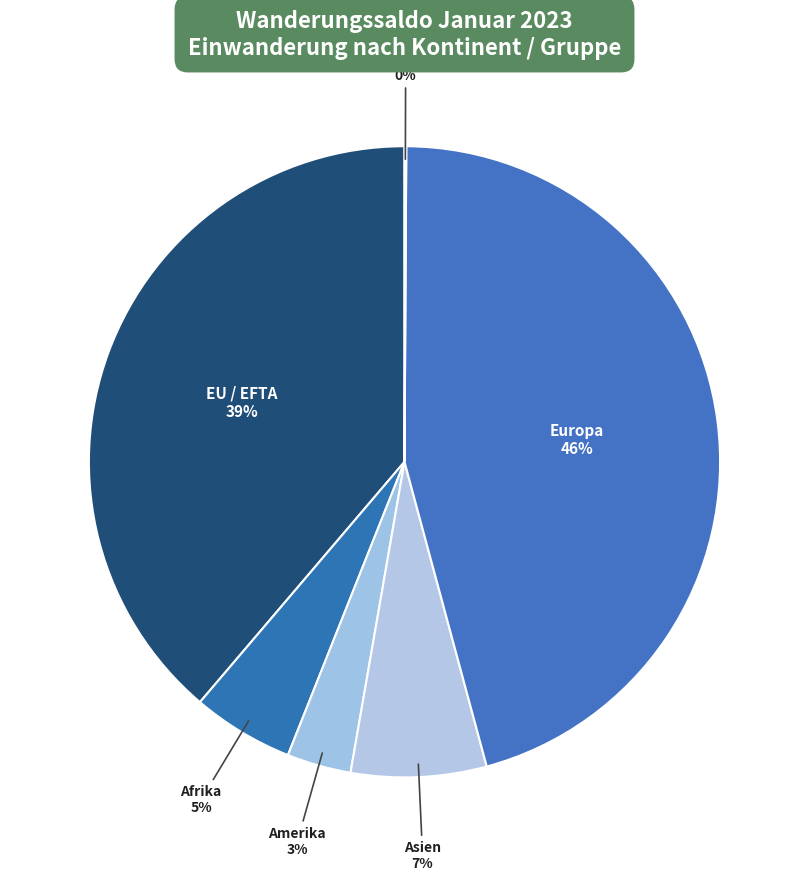

To the nearest percent, what is the combined percentage of Asien and Amerika?

10%